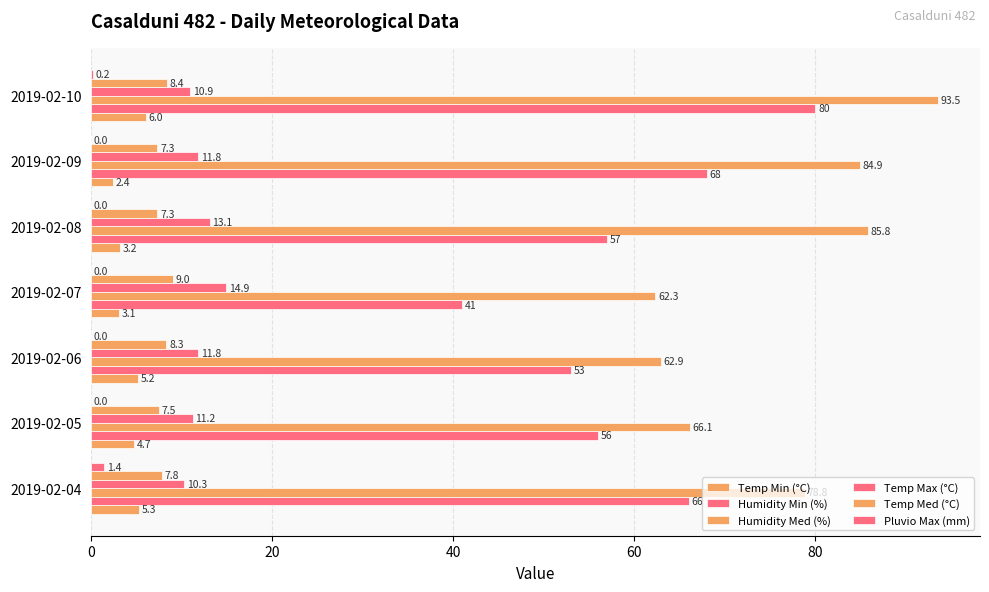

How many categories are shown in the chart?

7